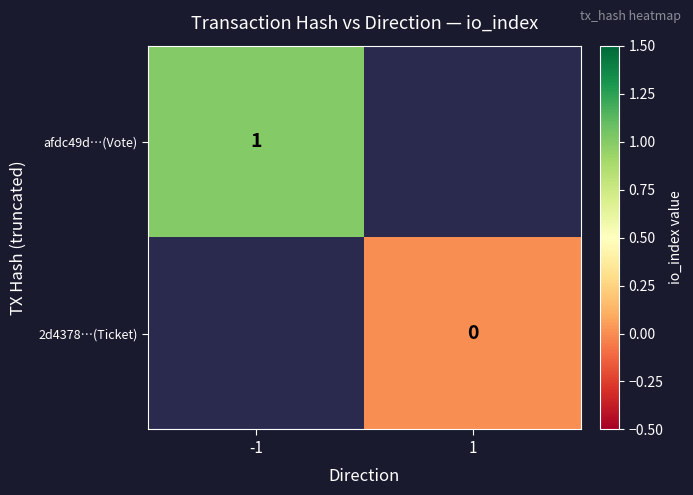

The value of afdc49d…(Vote) at -1 is 1. True or false?

True